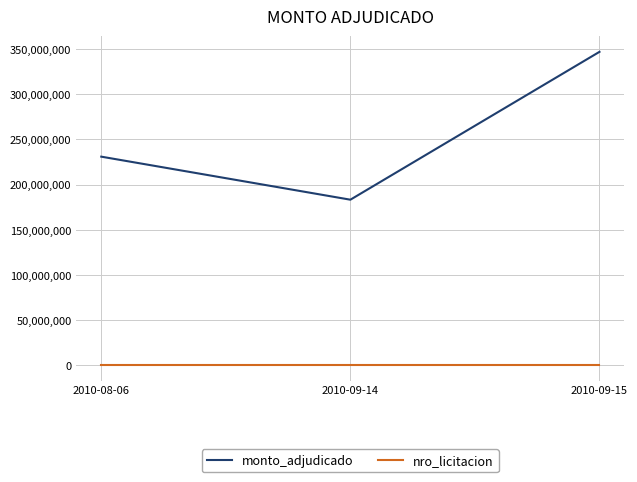

The value of monto_adjudicado at 2010-09-14 is 110185078. True or false?

False